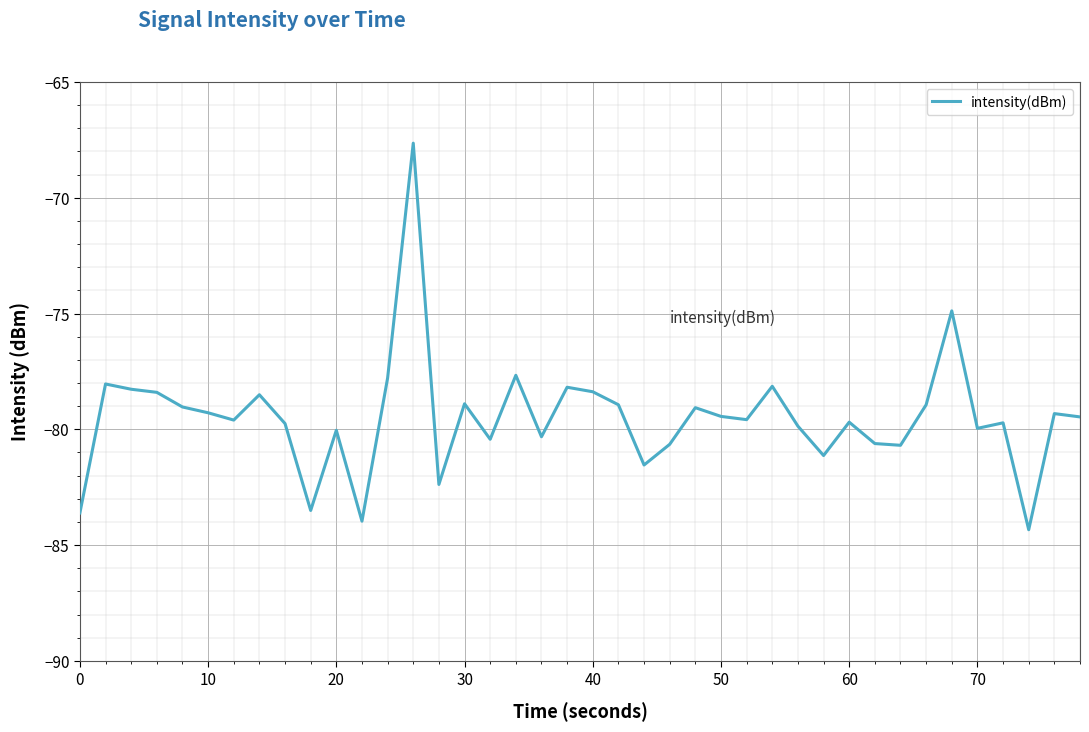

What is the difference between the maximum and minimum values?

16.7